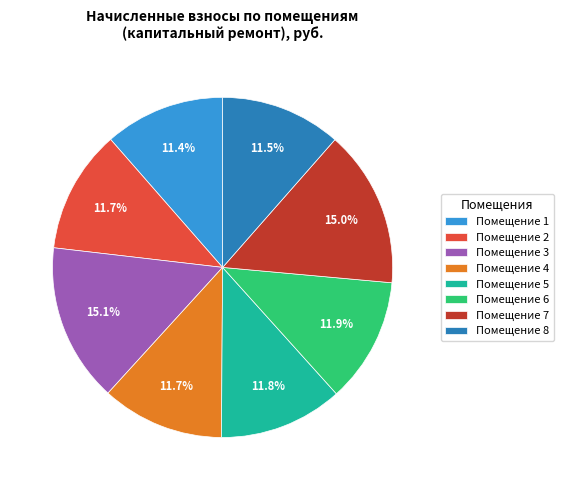

What is the ratio of the value at Помещение 4 to the value at Помещение 2?

1.0